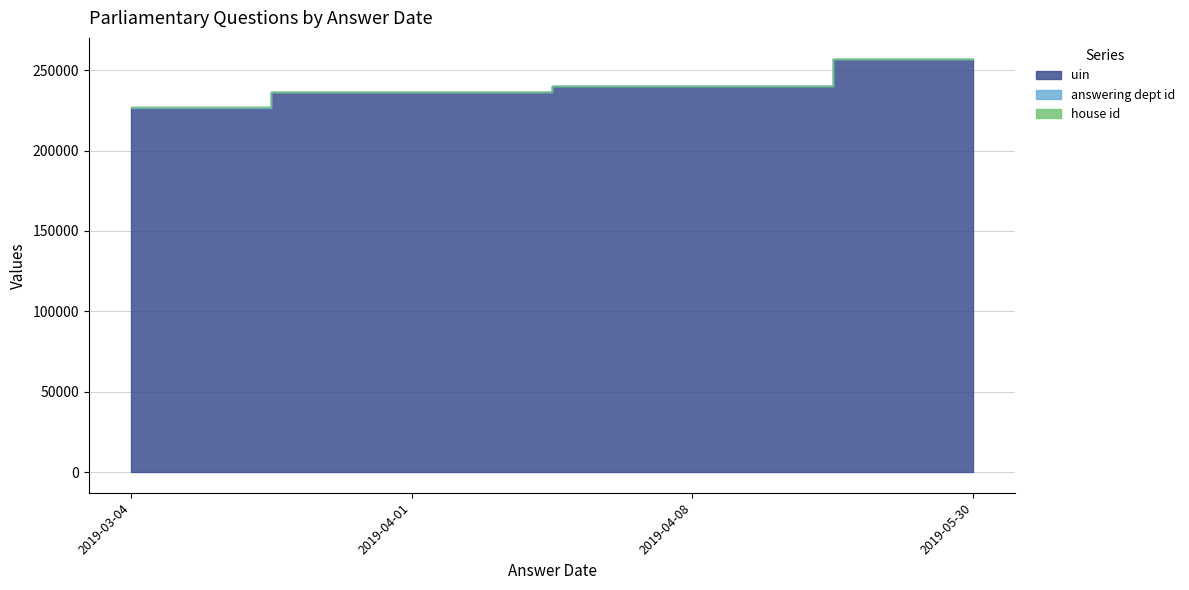

True or false: uin has more than 1 points higher than both neighbors.

False